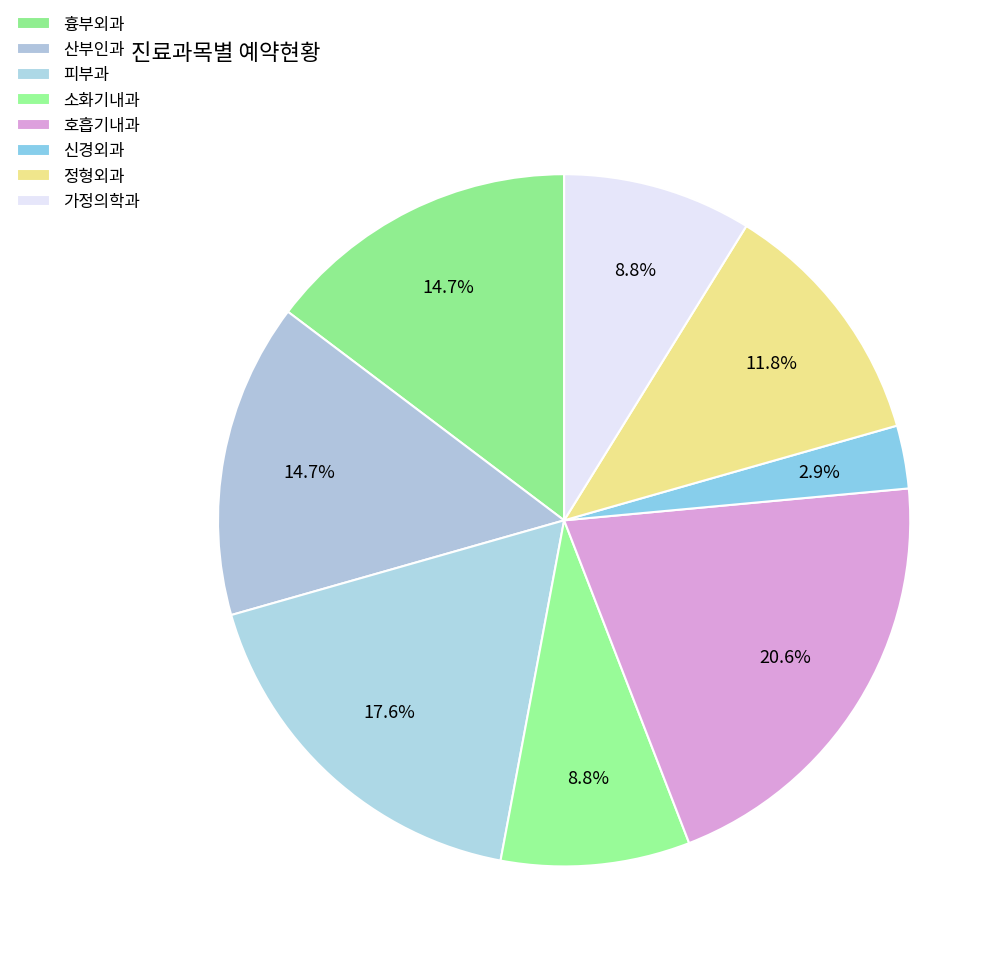

How many slices are in this pie chart?

8